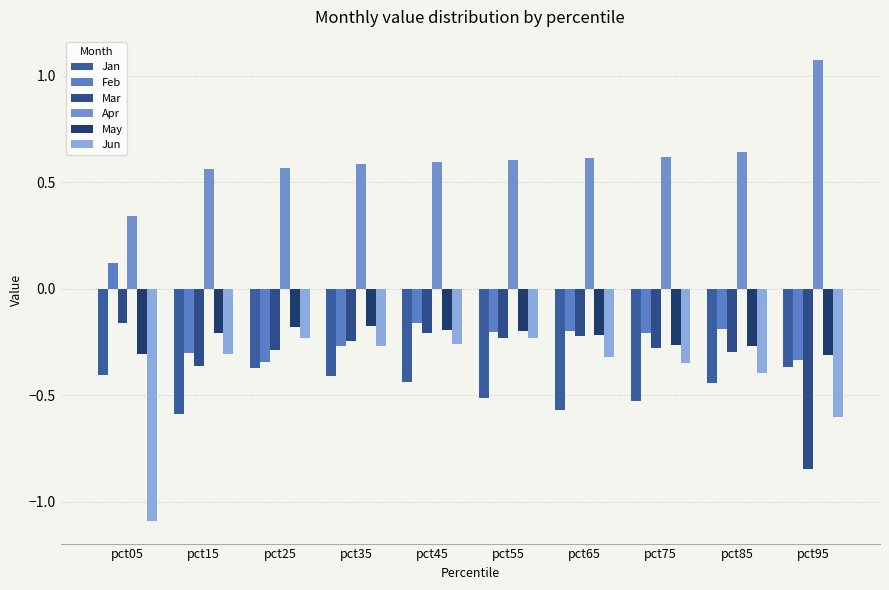

Between pct75 and pct55, which is larger?

pct55